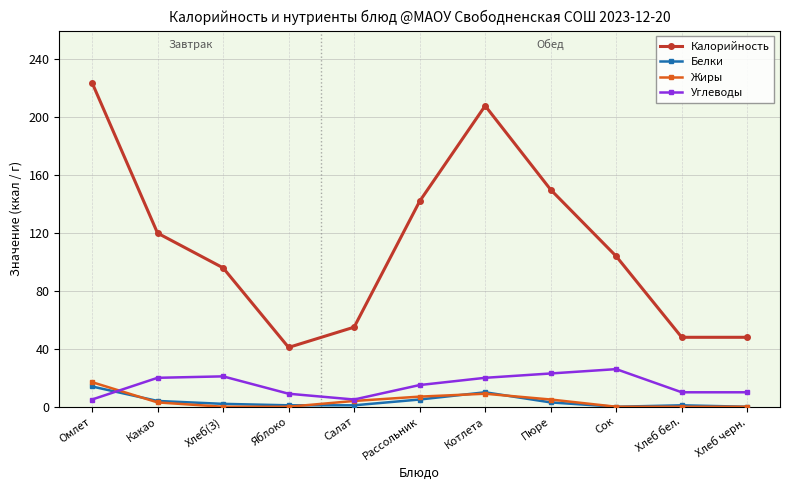

The Калорийность series shows 207 at Рассольник. True or false?

False